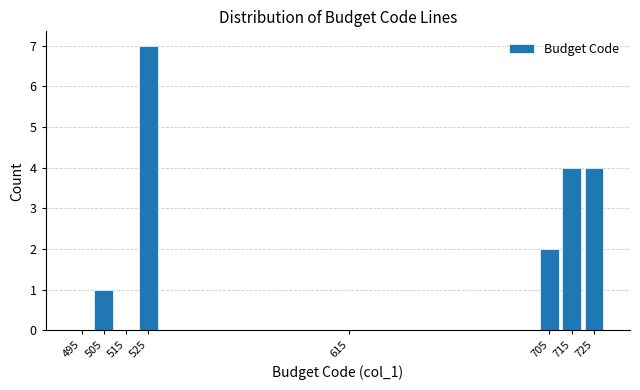

Reading left to right, transcribe this chart: for each bar, give the range it covers on the x-axis and its height. The values are not printed on the chart, so give them approximately, as read against the axis.

490 to 500: 0
500 to 510: 1
510 to 520: 0
520 to 530: 7
530 to 700: 0
700 to 710: 2
710 to 720: 4
720 to 730: 4